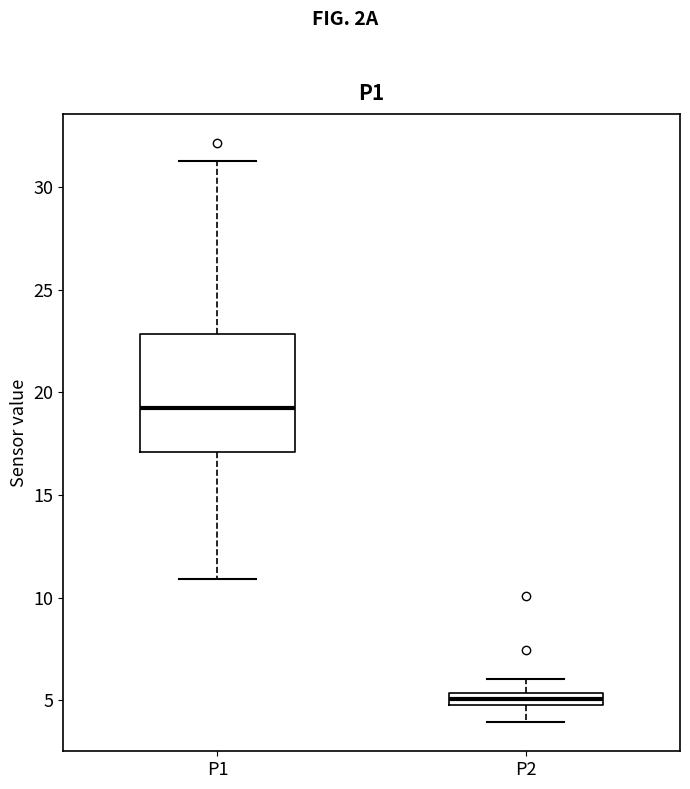

Where does the lower whisker of the box for P2 end on the y-axis? The values are not printed on the chart, so give them approximately, as read against the axis.

4.0